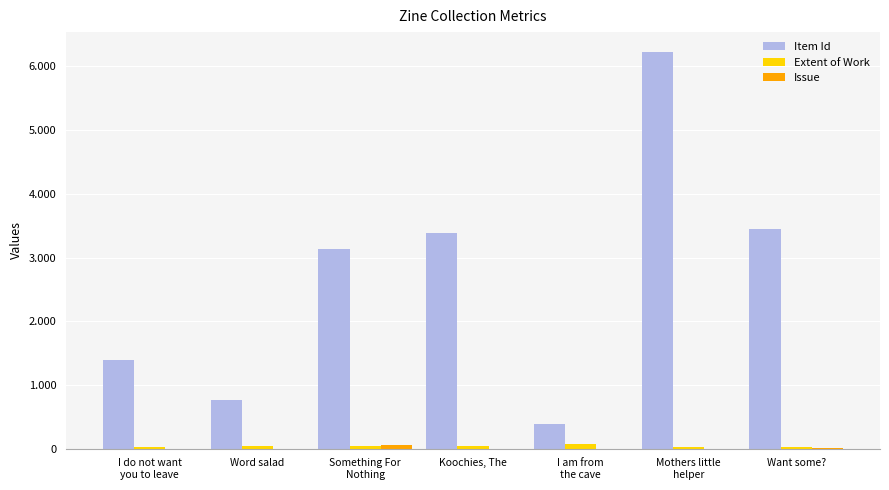

Are the bars horizontal?

No